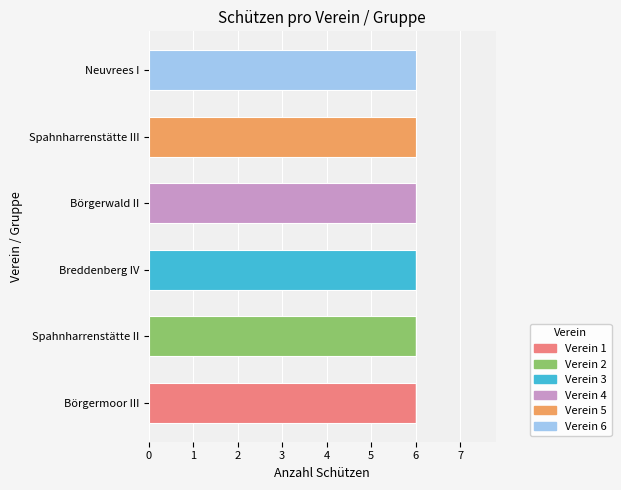

What is the total value across all series at Spahnharrenstätte III?

6